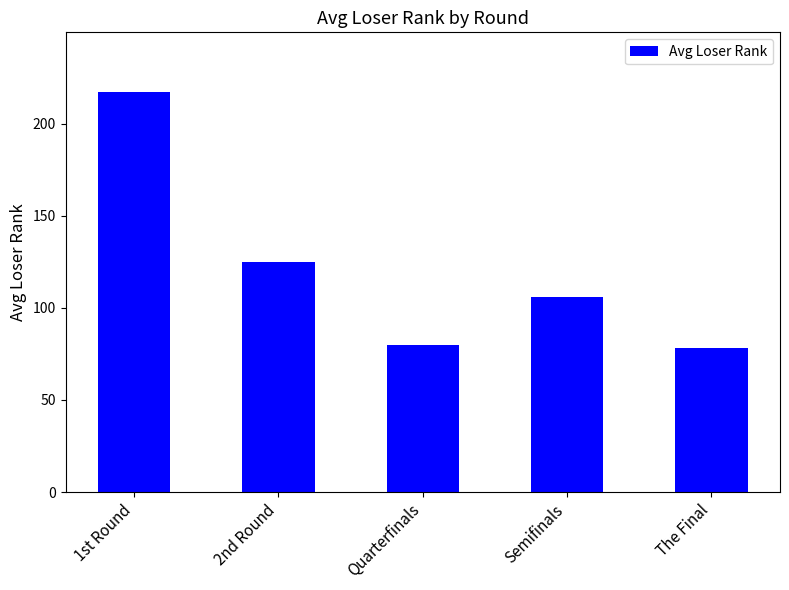

Rank the categories by value from highest to lowest.

1st Round, 2nd Round, Semifinals, Quarterfinals, The Final